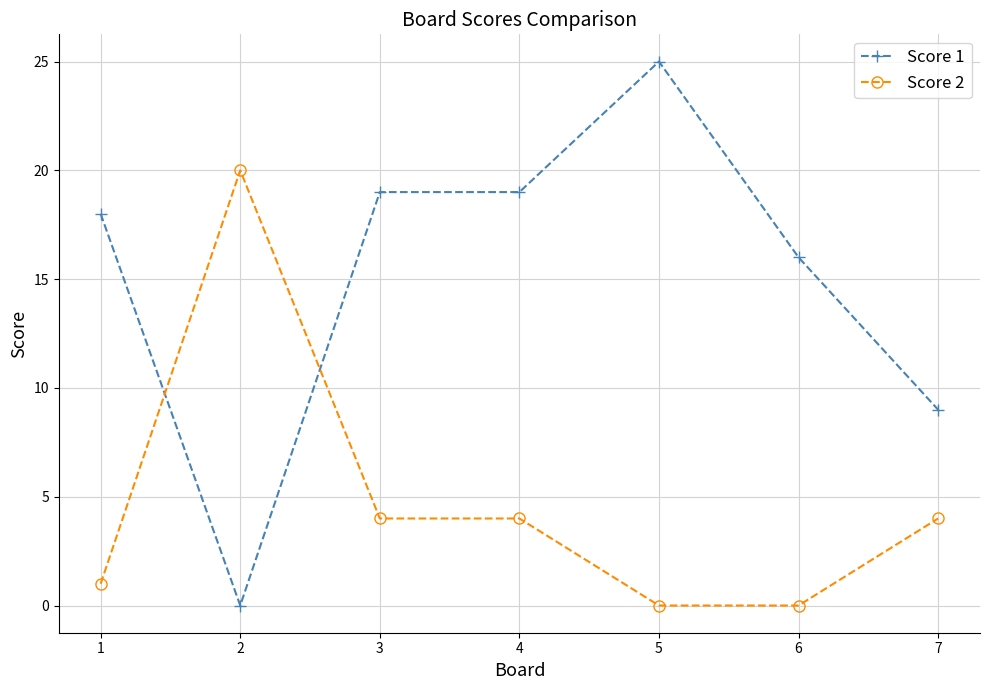

Which series changed the most between 5 and 7?

Score 1